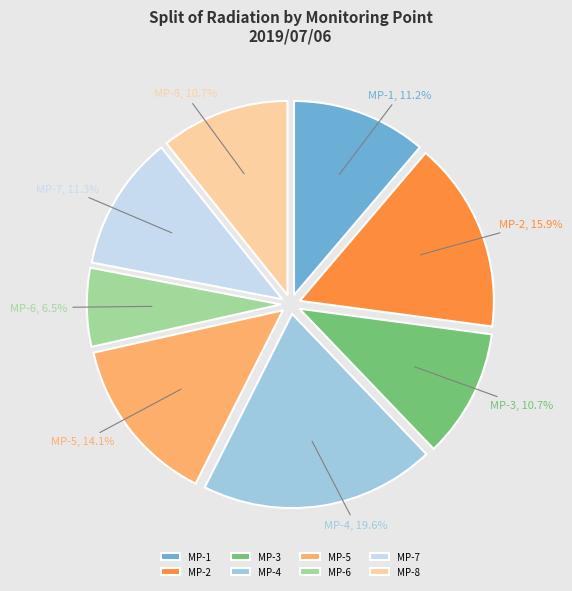

What is the total percentage of MP-8 and MP-5?

24.8%